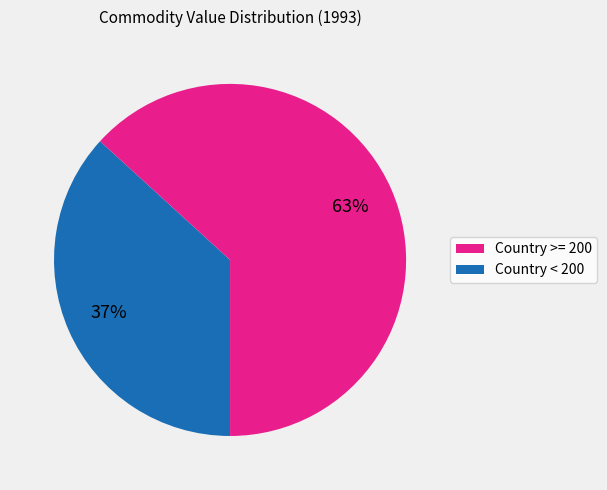

To the nearest percent, what is the difference between the largest and smallest slice percentages?

26%